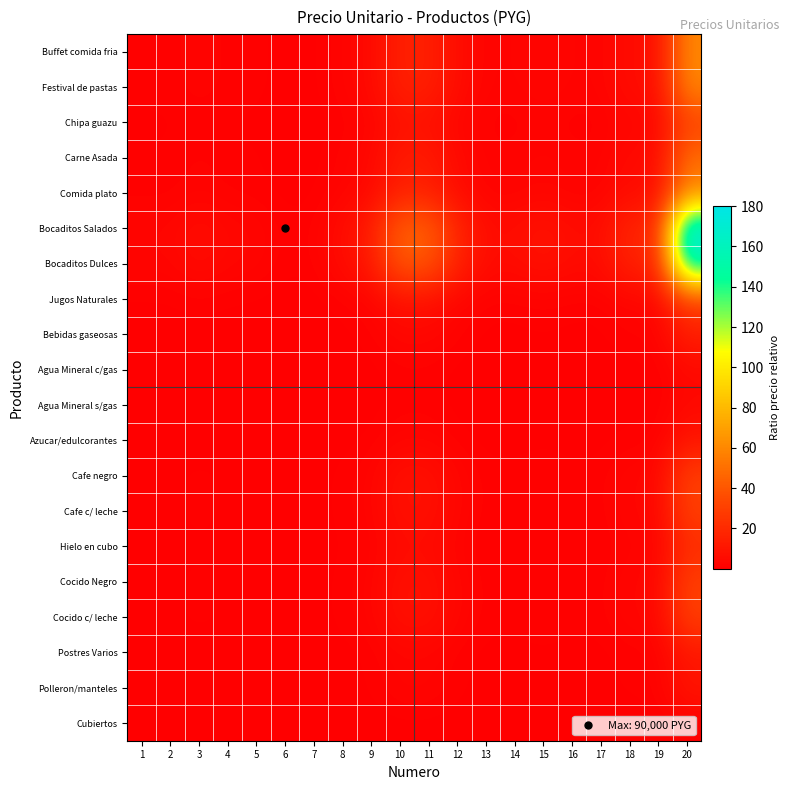

Reading right to left, what are all the values shown in this chart?

Buffet comida fria: 20=60.0	19=6.0	18=6.0	17=2.0	16=2.0	15=3.0	14=2.0	13=2.0	12=6.0	11=15.0	10=15.0	9=4.3	8=2.0	7=0.4	6=0.3	5=1.0	4=1.2	3=2.0	2=1.0	1=1.0
Festival de pastas: 20=60.0	19=6.0	18=6.0	17=2.0	16=2.0	15=3.0	14=2.0	13=2.0	12=6.0	11=15.0	10=15.0	9=4.3	8=2.0	7=0.4	6=0.3	5=1.0	4=1.2	3=2.0	2=1.0	1=1.0
Chipa guazu: 20=30.0	19=3.0	18=3.0	17=1.0	16=1.0	15=1.5	14=1.0	13=1.0	12=3.0	11=7.5	10=7.5	9=2.1	8=1.0	7=0.2	6=0.2	5=0.5	4=0.6	3=1.0	2=0.5	1=0.5
Carne Asada: 20=50.0	19=5.0	18=5.0	17=1.7	16=1.7	15=2.5	14=1.7	13=1.7	12=5.0	11=12.5	10=12.5	9=3.6	8=1.7	7=0.3	6=0.3	5=0.8	4=1.0	3=1.7	2=0.8	1=0.8
Comida plato: 20=60.0	19=6.0	18=6.0	17=2.0	16=2.0	15=3.0	14=2.0	13=2.0	12=6.0	11=15.0	10=15.0	9=4.3	8=2.0	7=0.4	6=0.3	5=1.0	4=1.2	3=2.0	2=1.0	1=1.0
Bocaditos Salados: 20=180.0	19=18.0	18=18.0	17=6.0	16=6.0	15=9.0	14=6.0	13=6.0	12=18.0	11=45.0	10=45.0	9=12.9	8=6.0	7=1.1	6=1.0	5=3.0	4=3.6	3=6.0	2=3.0	1=3.0
Bocaditos Dulces: 20=160.0	19=16.0	18=16.0	17=5.3	16=5.3	15=8.0	14=5.3	13=5.3	12=16.0	11=40.0	10=40.0	9=11.4	8=5.3	7=1.0	6=0.9	5=2.7	4=3.2	3=5.3	2=2.7	1=2.7
Jugos Naturales: 20=30.0	19=3.0	18=3.0	17=1.0	16=1.0	15=1.5	14=1.0	13=1.0	12=3.0	11=7.5	10=7.5	9=2.1	8=1.0	7=0.2	6=0.2	5=0.5	4=0.6	3=1.0	2=0.5	1=0.5
Bebidas gaseosas: 20=14.0	19=1.4	18=1.4	17=0.5	16=0.5	15=0.7	14=0.5	13=0.5	12=1.4	11=3.5	10=3.5	9=1.0	8=0.5	7=0.1	6=0.1	5=0.2	4=0.3	3=0.5	2=0.2	1=0.2
Agua Mineral c/gas: 20=4.0	19=0.4	18=0.4	17=0.1	16=0.1	15=0.2	14=0.1	13=0.1	12=0.4	11=1.0	10=1.0	9=0.3	8=0.1	7=0.0	6=0.0	5=0.1	4=0.1	3=0.1	2=0.1	1=0.1
Agua Mineral s/gas: 20=4.0	19=0.4	18=0.4	17=0.1	16=0.1	15=0.2	14=0.1	13=0.1	12=0.4	11=1.0	10=1.0	9=0.3	8=0.1	7=0.0	6=0.0	5=0.1	4=0.1	3=0.1	2=0.1	1=0.1
Azucar/edulcorantes: 20=10.0	19=1.0	18=1.0	17=0.3	16=0.3	15=0.5	14=0.3	13=0.3	12=1.0	11=2.5	10=2.5	9=0.7	8=0.3	7=0.1	6=0.1	5=0.2	4=0.2	3=0.3	2=0.2	1=0.2
Cafe negro: 20=30.0	19=3.0	18=3.0	17=1.0	16=1.0	15=1.5	14=1.0	13=1.0	12=3.0	11=7.5	10=7.5	9=2.1	8=1.0	7=0.2	6=0.2	5=0.5	4=0.6	3=1.0	2=0.5	1=0.5
Cafe c/ leche: 20=30.0	19=3.0	18=3.0	17=1.0	16=1.0	15=1.5	14=1.0	13=1.0	12=3.0	11=7.5	10=7.5	9=2.1	8=1.0	7=0.2	6=0.2	5=0.5	4=0.6	3=1.0	2=0.5	1=0.5
Hielo en cubo: 20=20.0	19=2.0	18=2.0	17=0.7	16=0.7	15=1.0	14=0.7	13=0.7	12=2.0	11=5.0	10=5.0	9=1.4	8=0.7	7=0.1	6=0.1	5=0.3	4=0.4	3=0.7	2=0.3	1=0.3
Cocido Negro: 20=30.0	19=3.0	18=3.0	17=1.0	16=1.0	15=1.5	14=1.0	13=1.0	12=3.0	11=7.5	10=7.5	9=2.1	8=1.0	7=0.2	6=0.2	5=0.5	4=0.6	3=1.0	2=0.5	1=0.5
Cocido c/ leche: 20=30.0	19=3.0	18=3.0	17=1.0	16=1.0	15=1.5	14=1.0	13=1.0	12=3.0	11=7.5	10=7.5	9=2.1	8=1.0	7=0.2	6=0.2	5=0.5	4=0.6	3=1.0	2=0.5	1=0.5
Postres Varios: 20=10.0	19=1.0	18=1.0	17=0.3	16=0.3	15=0.5	14=0.3	13=0.3	12=1.0	11=2.5	10=2.5	9=0.7	8=0.3	7=0.1	6=0.1	5=0.2	4=0.2	3=0.3	2=0.2	1=0.2
Polleron/manteles: 20=10.0	19=1.0	18=1.0	17=0.3	16=0.3	15=0.5	14=0.3	13=0.3	12=1.0	11=2.5	10=2.5	9=0.7	8=0.3	7=0.1	6=0.1	5=0.2	4=0.2	3=0.3	2=0.2	1=0.2
Cubiertos: 20=1.0	19=0.1	18=0.1	17=0.0	16=0.0	15=0.1	14=0.0	13=0.0	12=0.1	11=0.2	10=0.2	9=0.1	8=0.0	7=0.0	6=0.0	5=0.0	4=0.0	3=0.0	2=0.0	1=0.0